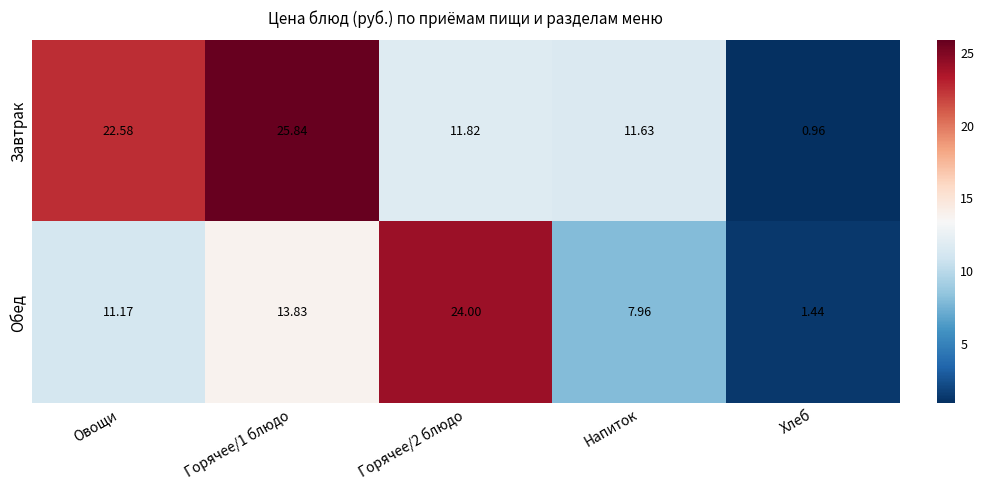

At which category does the chart reach its minimum across all series?

Хлеб